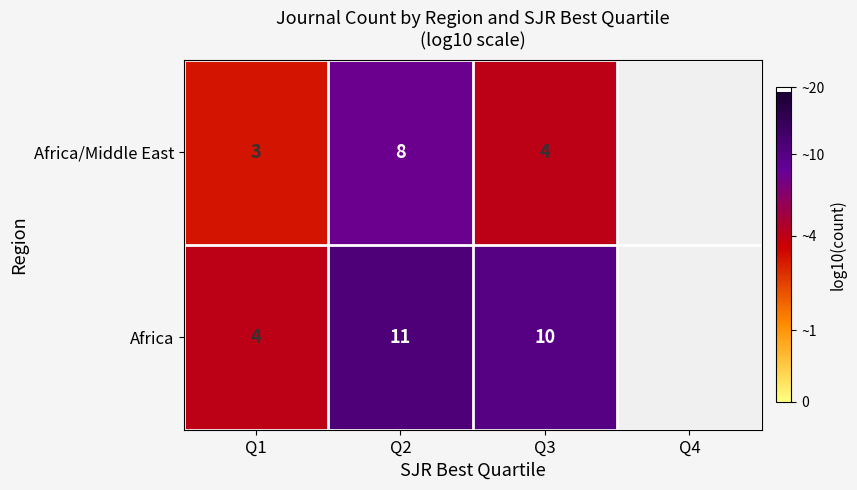

Is the value of Africa at Q2 greater than the value of Africa/Middle East at Q1?

Yes